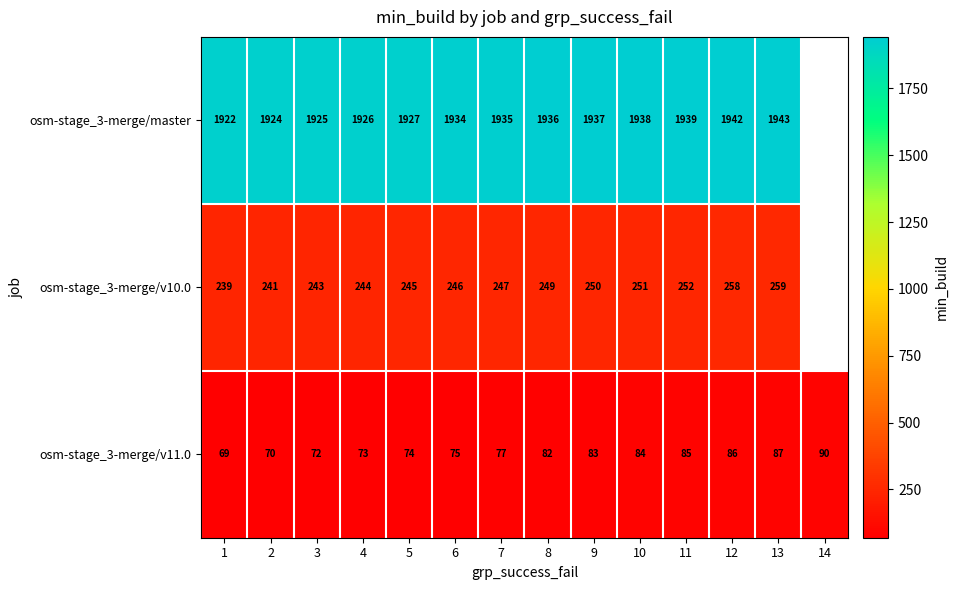

What is the total value across all series at 9?

2270